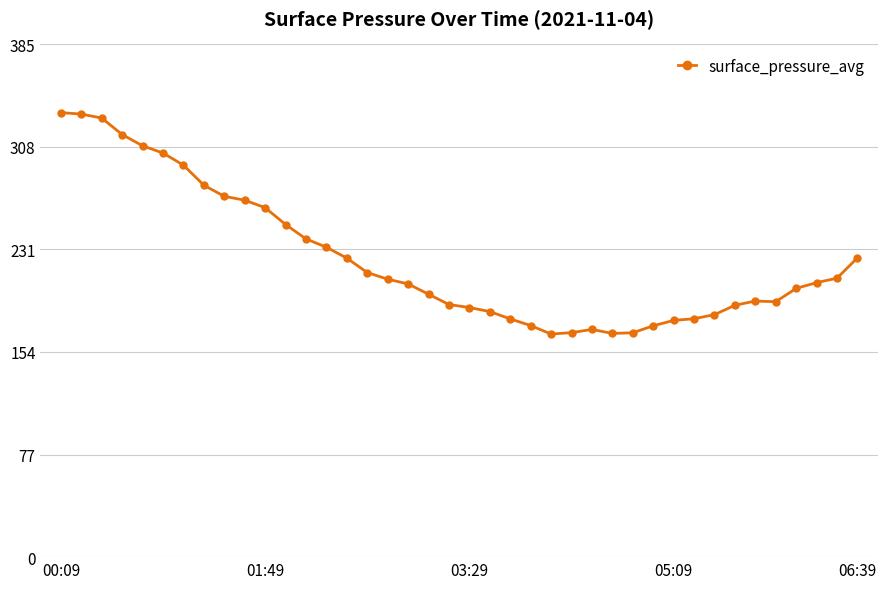

Count the number of values greater than 206.

20